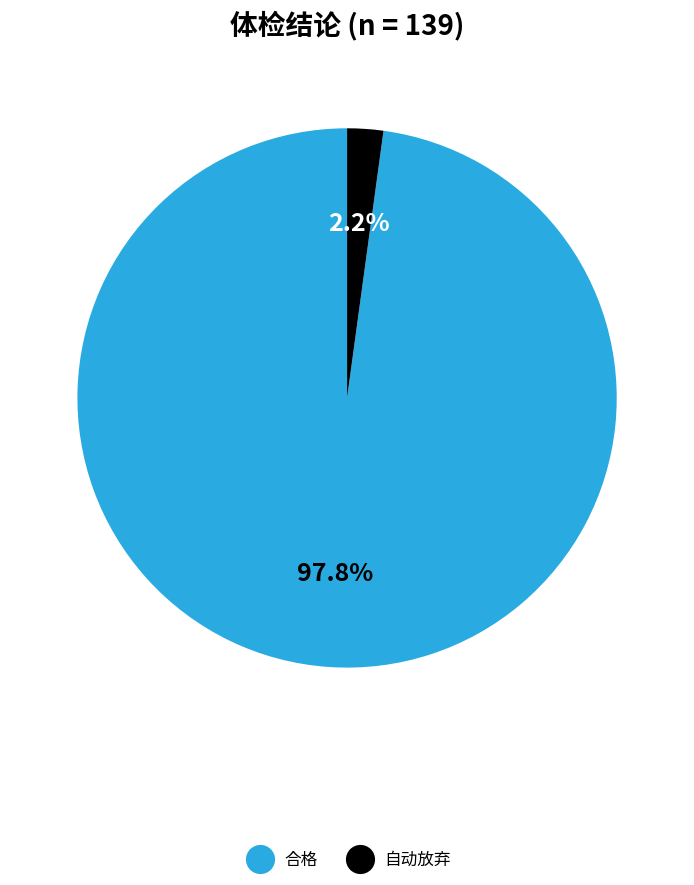

Rank the categories by value from lowest to highest.

自动放弃, 合格